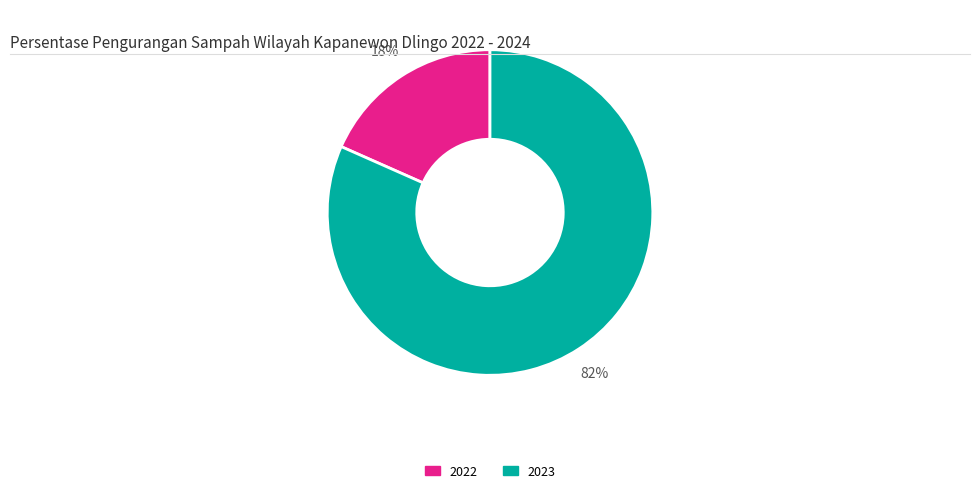

Rank the categories by value from lowest to highest.

2022, 2023